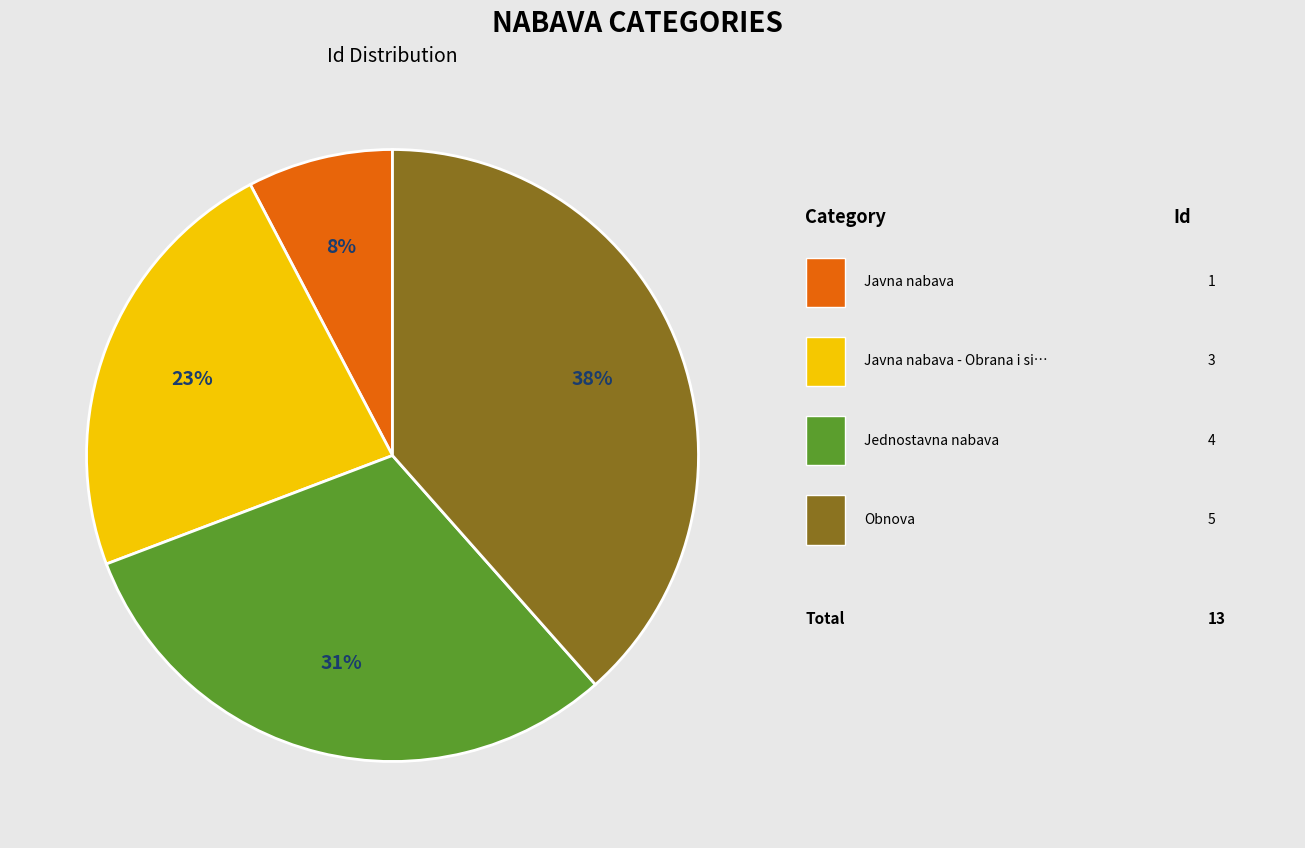

To the nearest percent, what is the average slice percentage?

25%